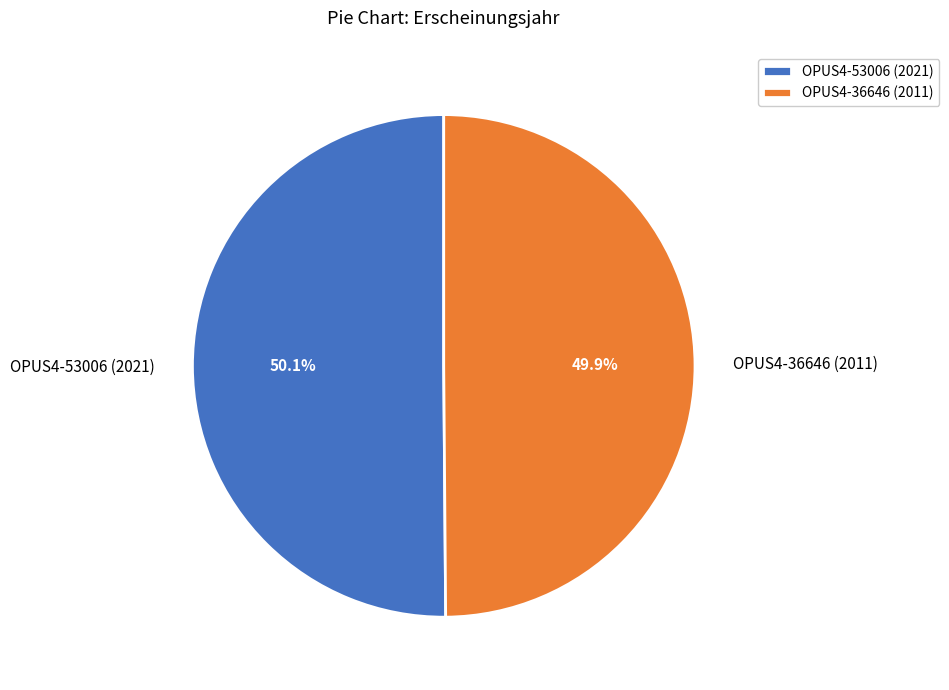

Does any single category account for the majority?

Yes